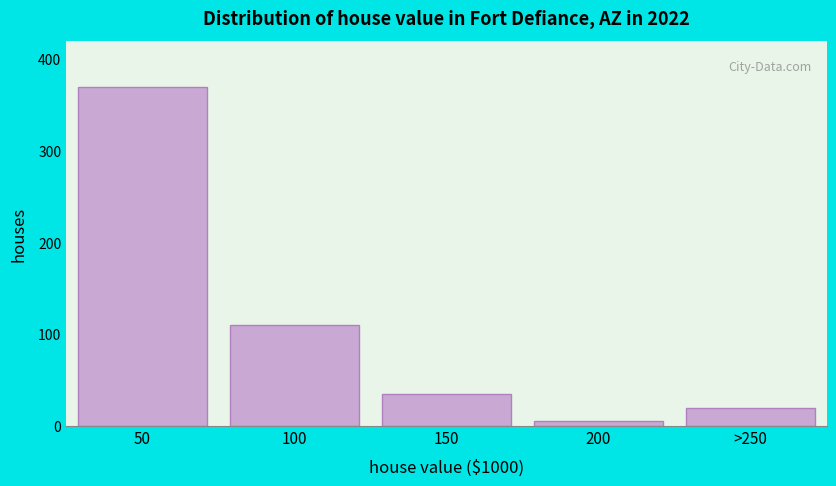

Reading left to right, extract all data points from this chart.

50=370	100=110	150=35	200=5	>250=20